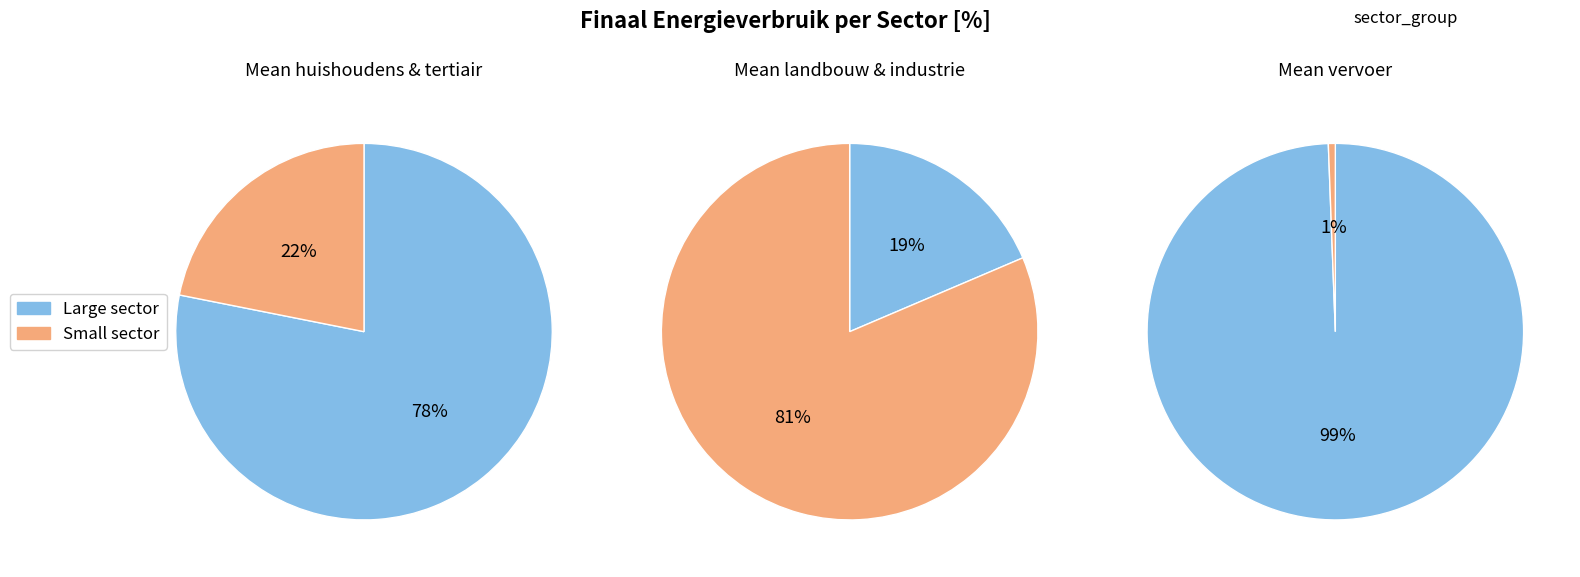

How many slices are in this pie chart?

6